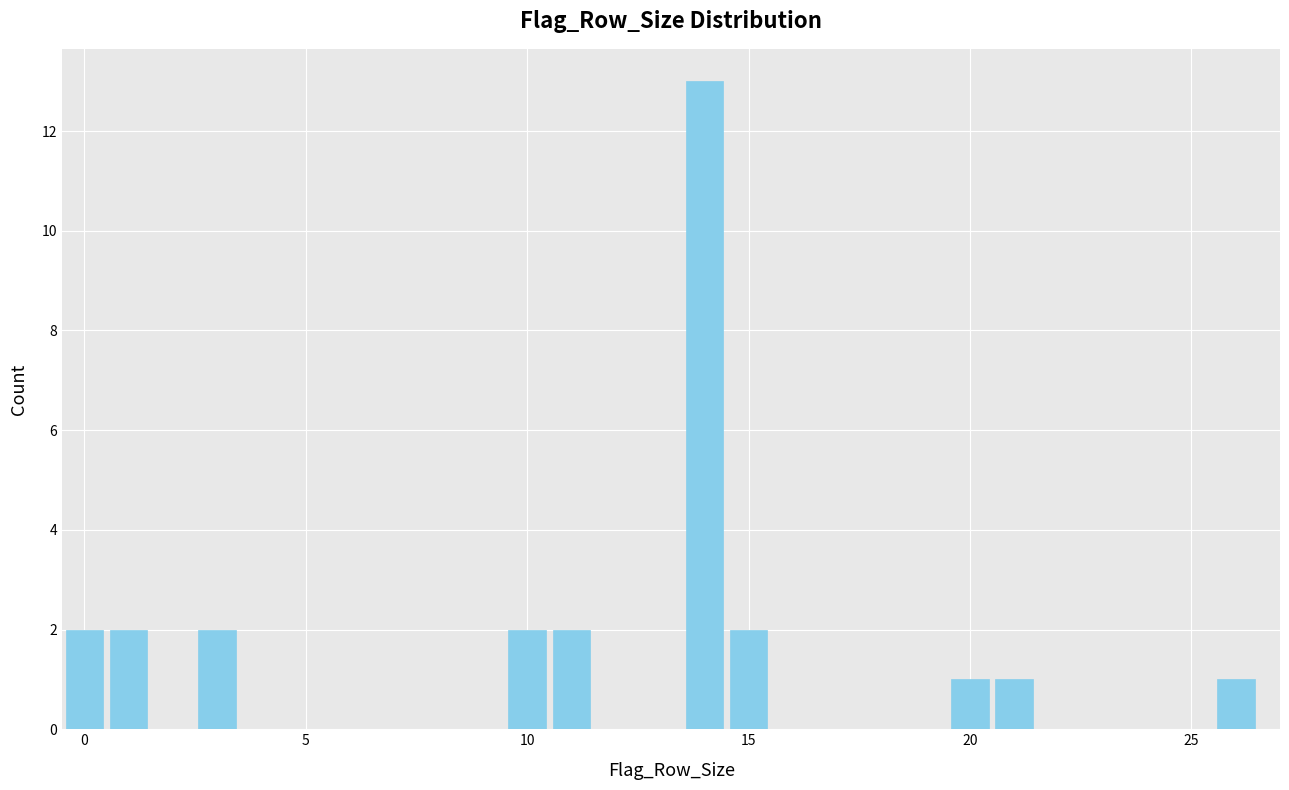

Around what value on the x-axis is the tallest bar? Give the approximate position of its centre, as read against the axis.

14.0